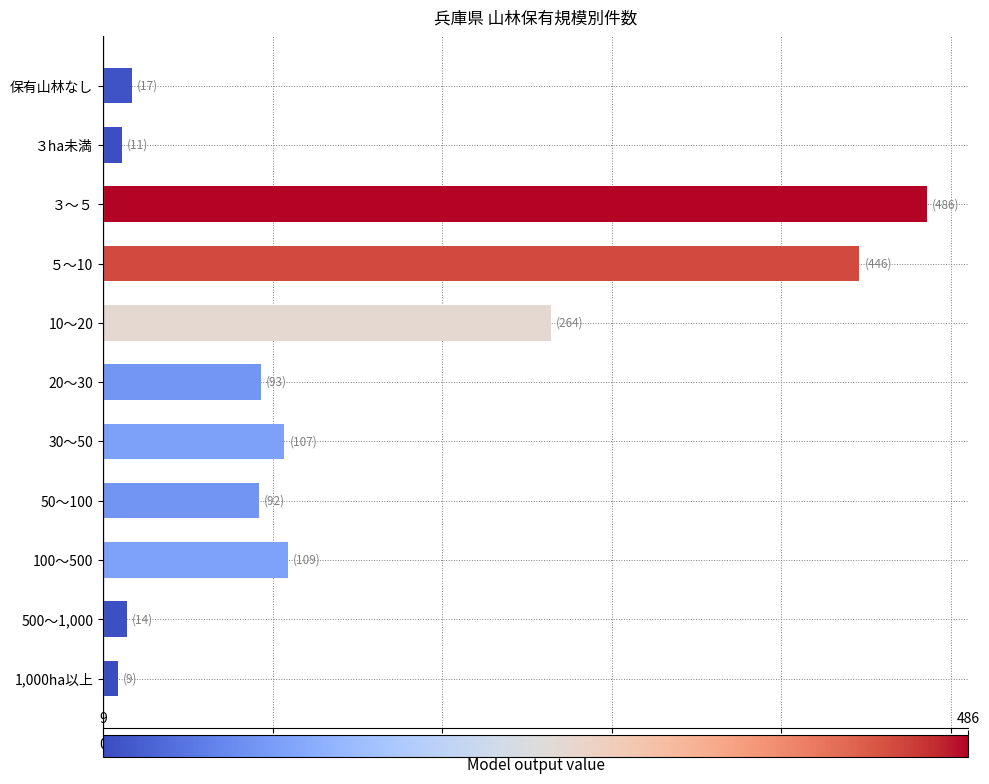

Does the chart contain any negative values?

No